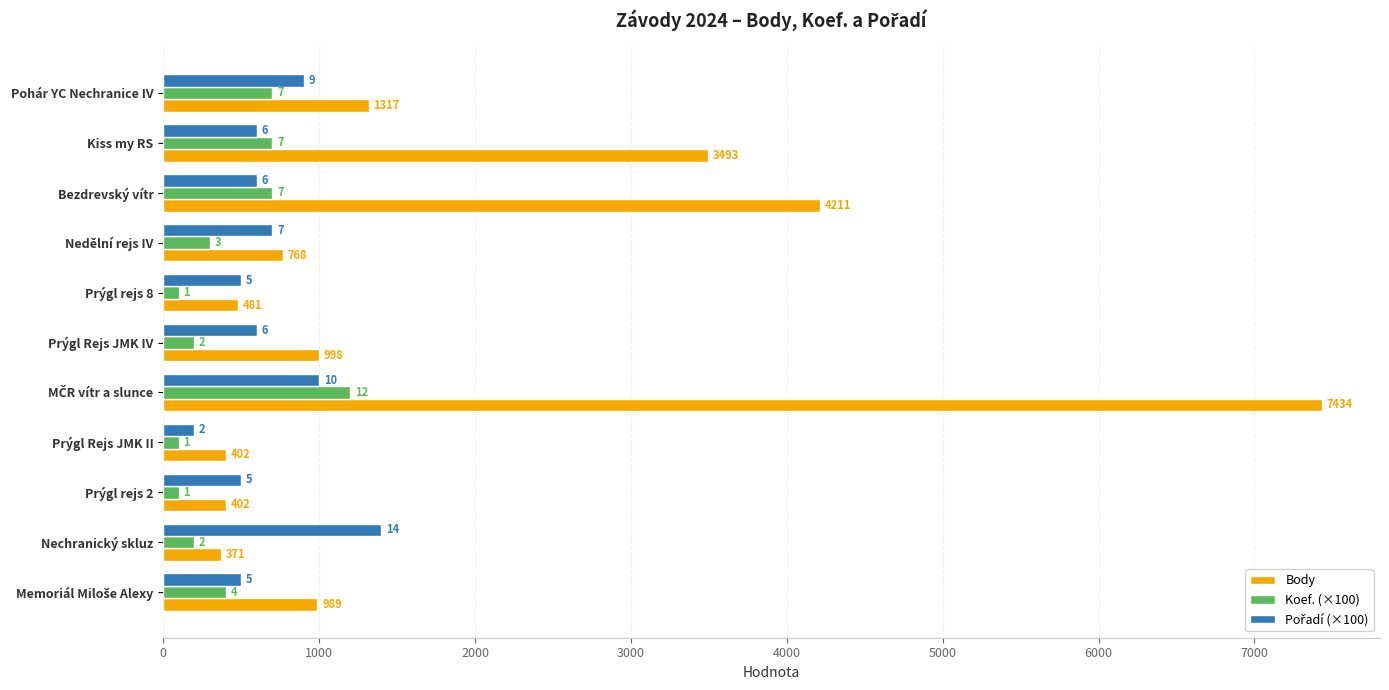

How many bars are there in total?

33